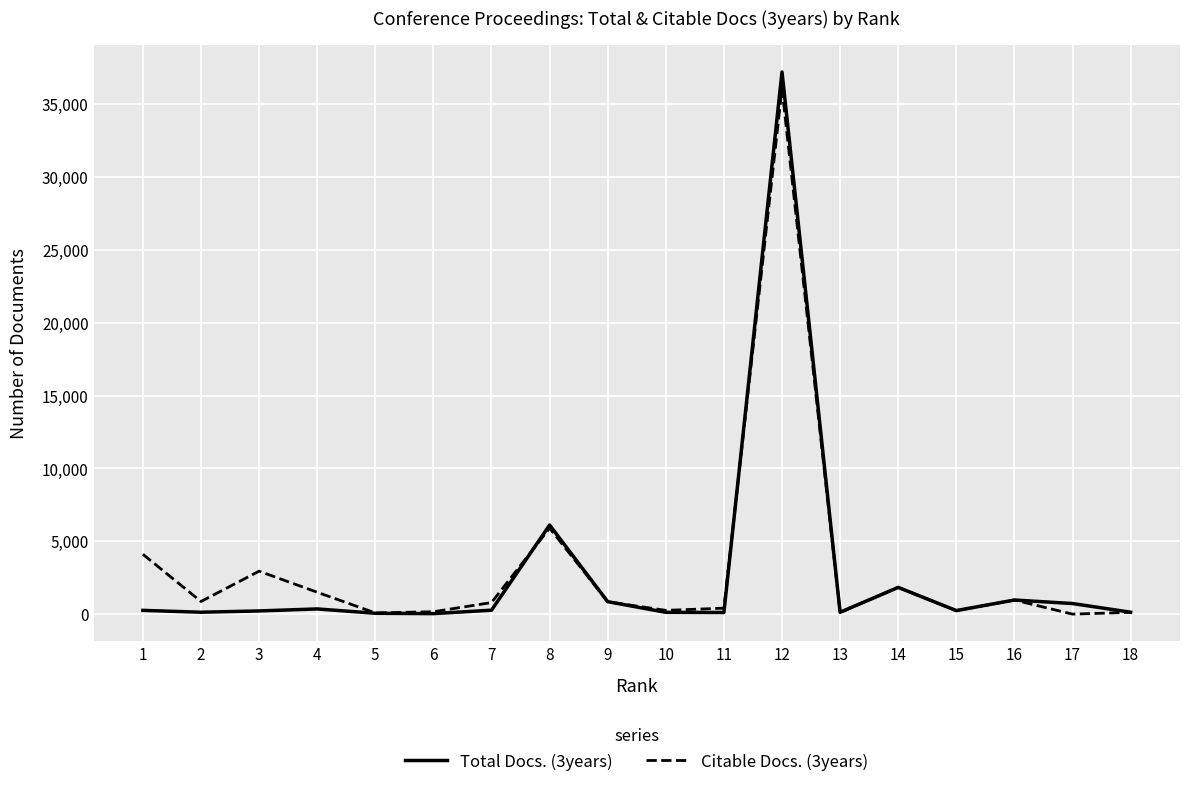

At which category is the sum across all series the highest?

12